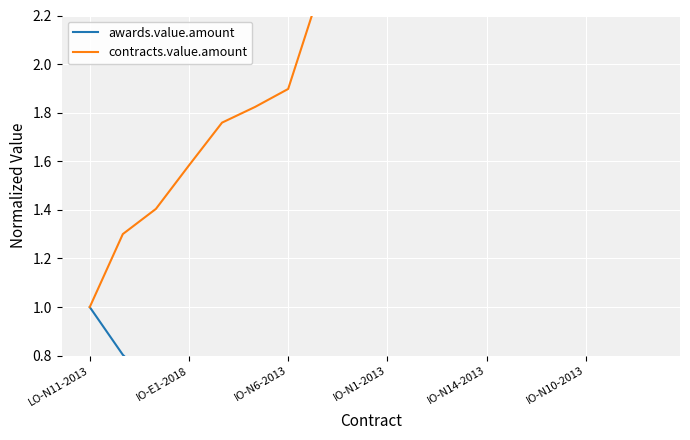

What is the difference between the contracts.value.amount values at 7 and LO-N11-2013?

1.3